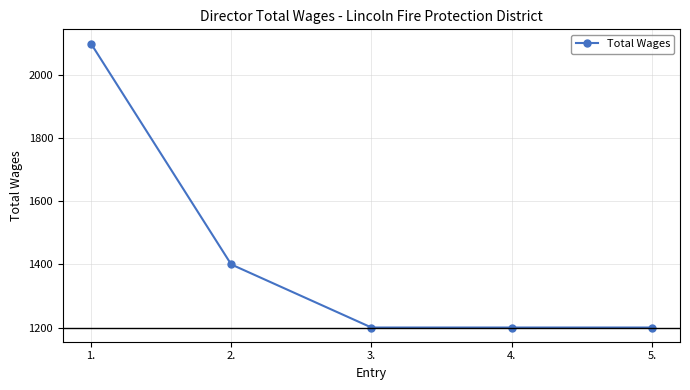

What is the ratio of the value at 5. to the value at 1.?

0.6